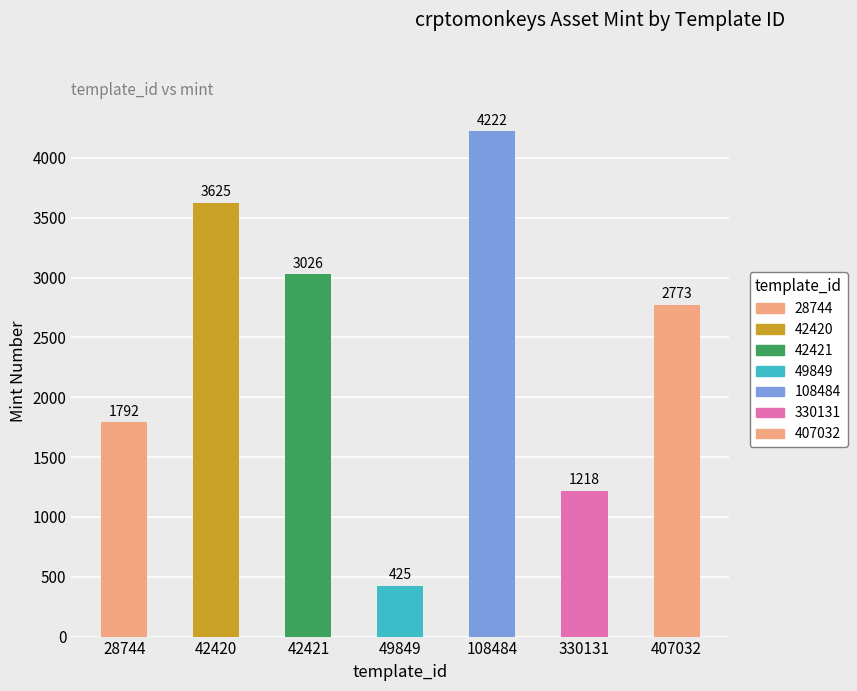

How many values are between 1218 and 3625?

5